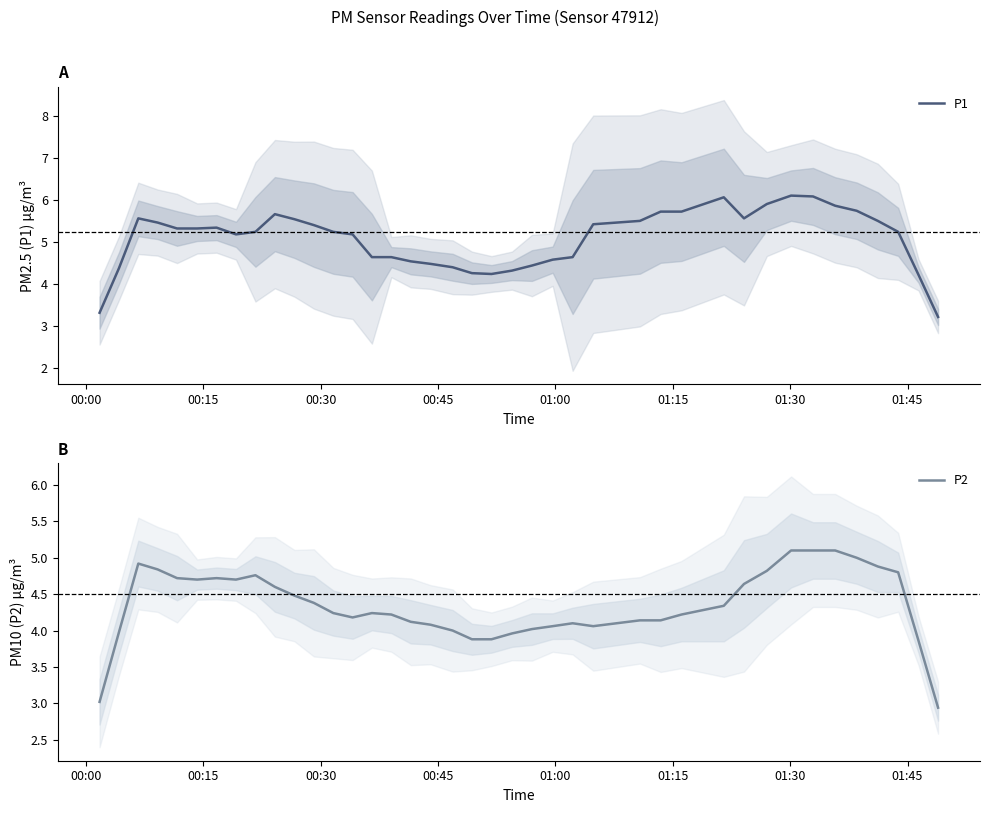

Which series has the widest spread of values?

P1